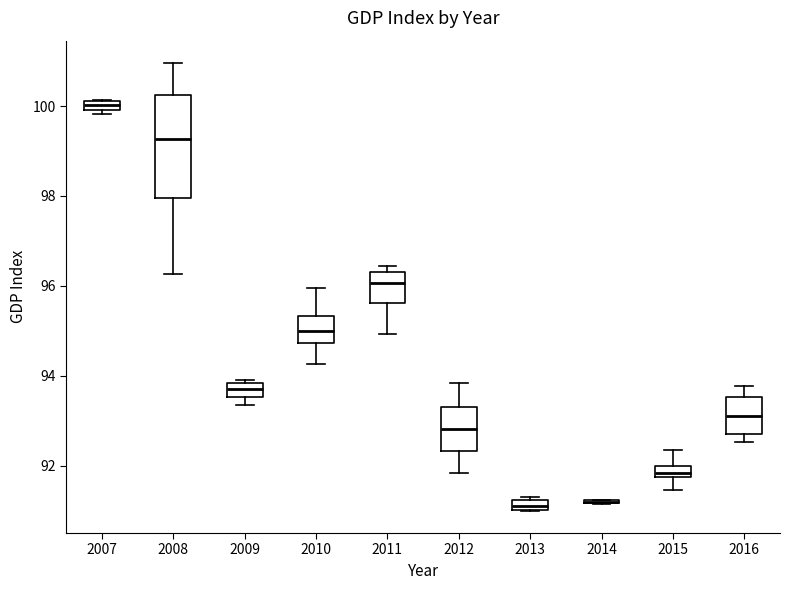

Comparing the boxes themselves (not the whiskers), which one is the tallest?

2008